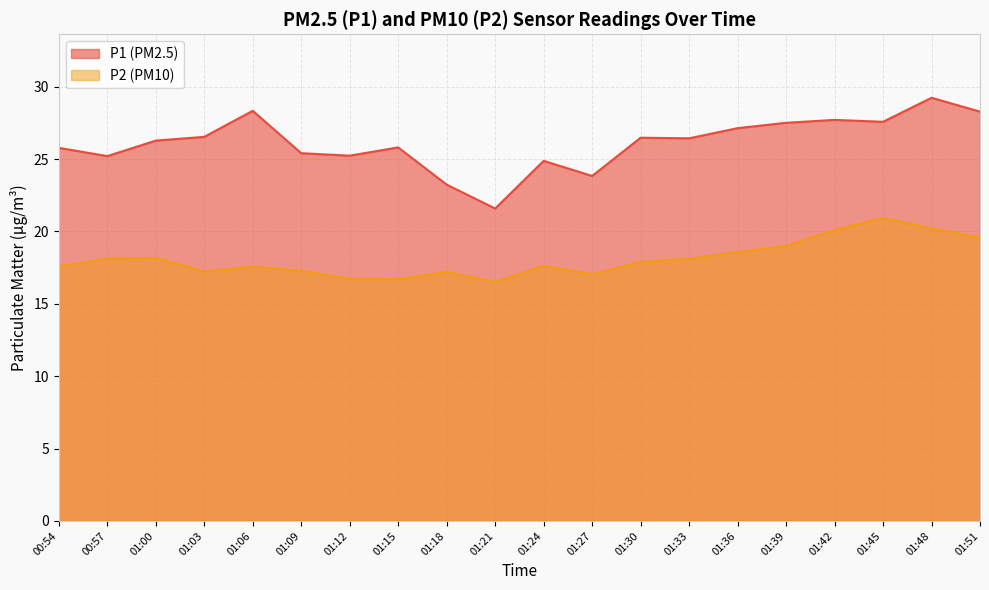

What are all the series names shown in the legend?

P1 (PM2.5), P2 (PM10)